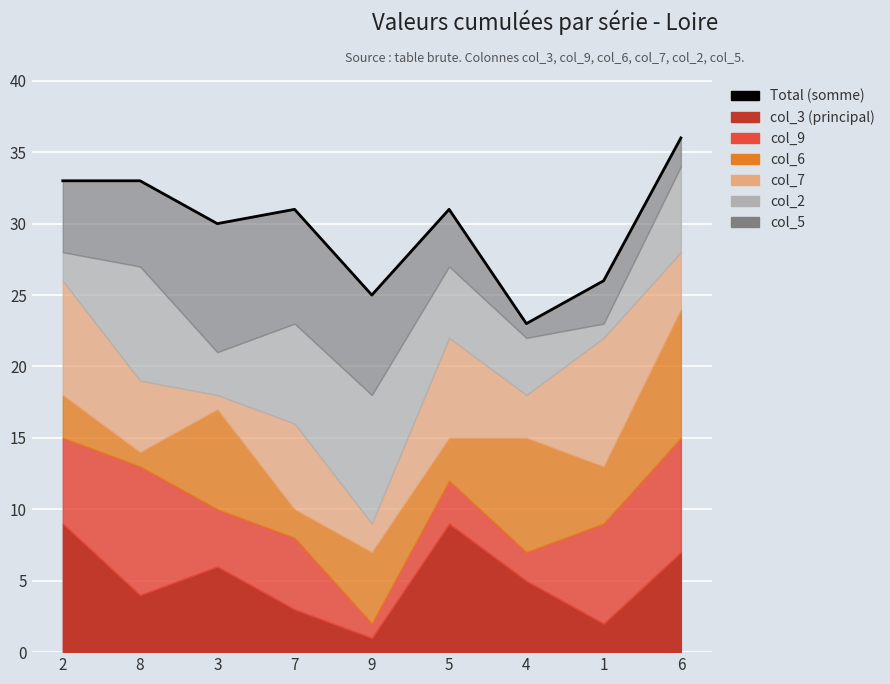

How many interior local peaks (higher than both neighbors) does the data have?

2